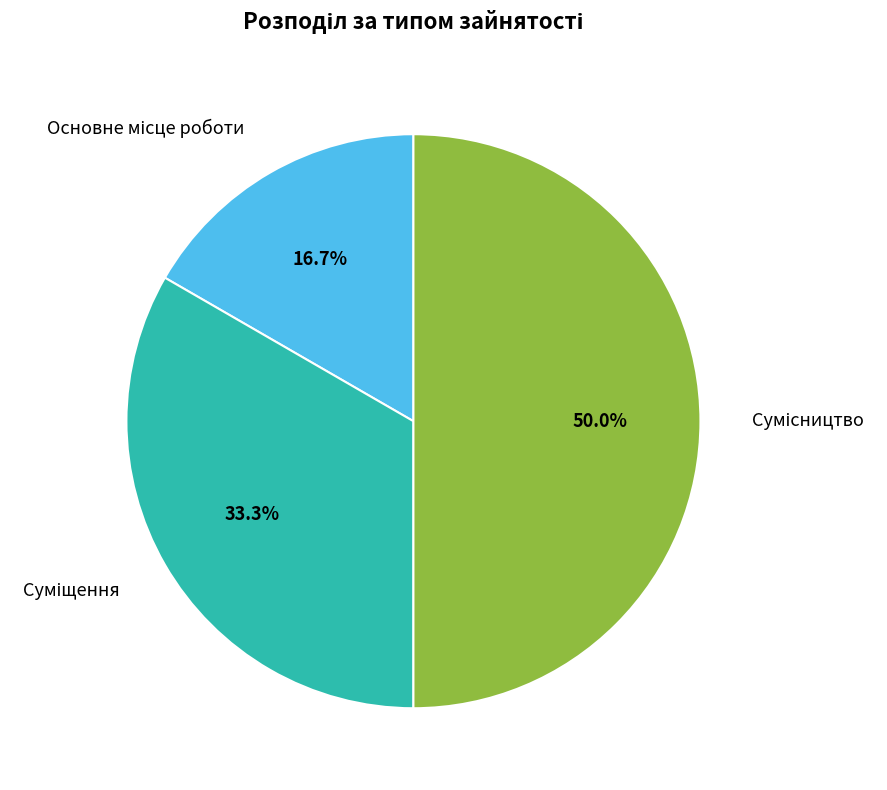

Is there any slice that represents more than half of the pie?

No